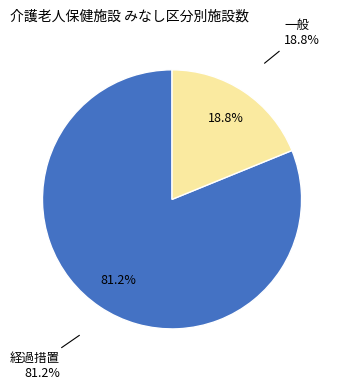

To the nearest percent, what is the difference between the largest and smallest slice percentages?

62%